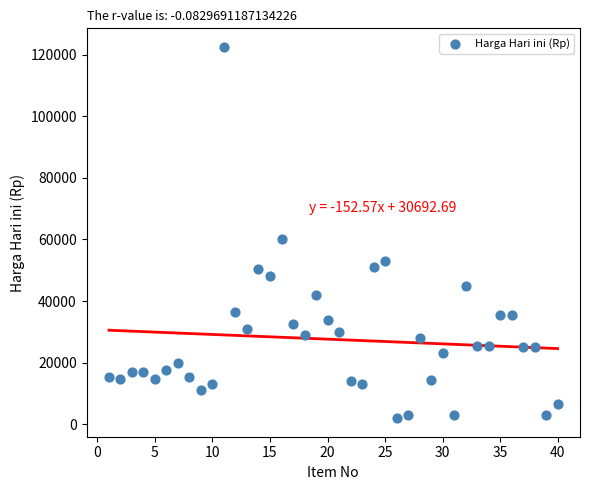

What is the range of X values (max minus min)?

39